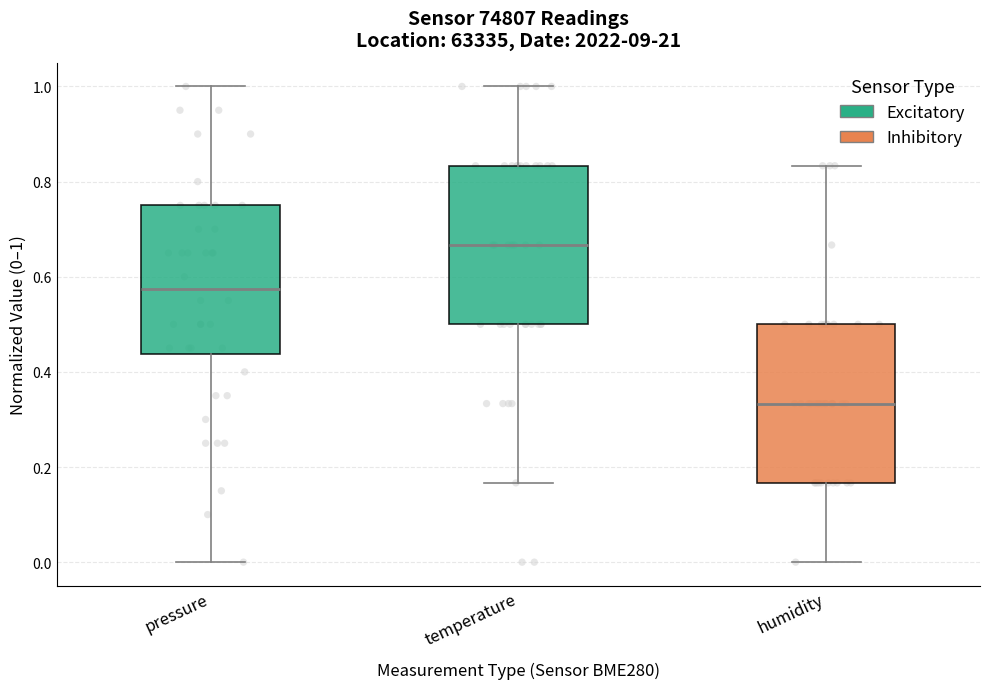

Reading left to right, transcribe this box plot: for each box, give where its median line is, the range the box spans, and where its two whiskers end, as read against the y-axis. The values are not printed on the chart, so give them approximately, as read against the axis.

pressure: median 0.58, box 0.44 to 0.76, whiskers 0.00 to 1.00
temperature: median 0.66, box 0.50 to 0.84, whiskers 0.16 to 1.00
humidity: median 0.34, box 0.16 to 0.50, whiskers 0.00 to 0.84